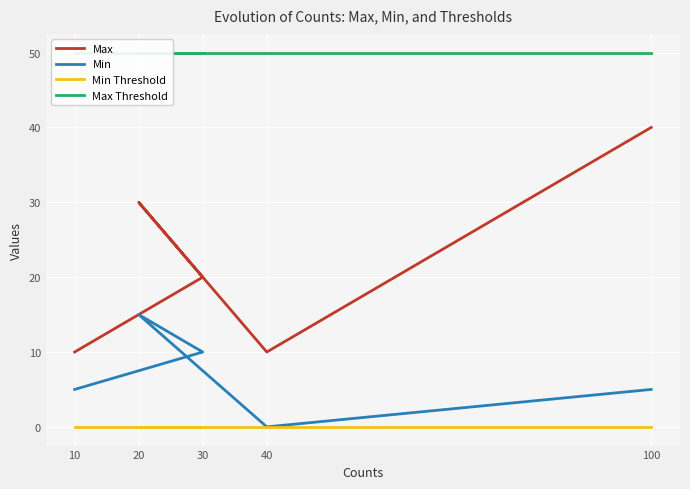

What position from the right is 10?

5